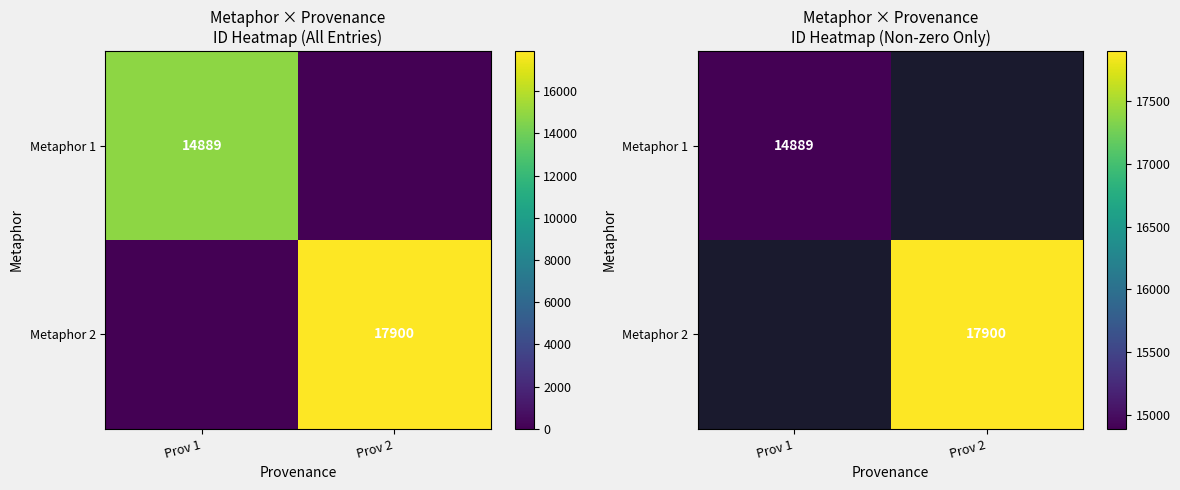

Rank the series by their average value, from lowest to highest.

Metaphor 1, Metaphor 2